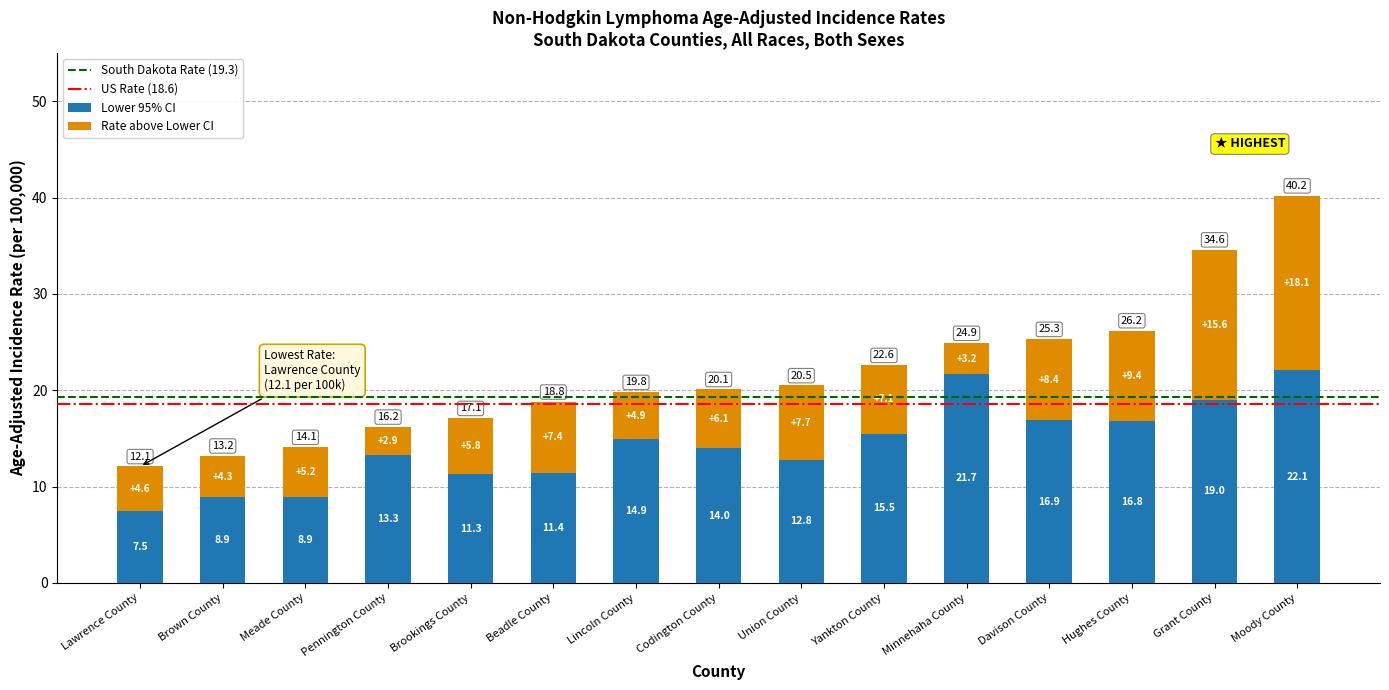

At which label does Lower 95% CI reach its peak?

Moody County